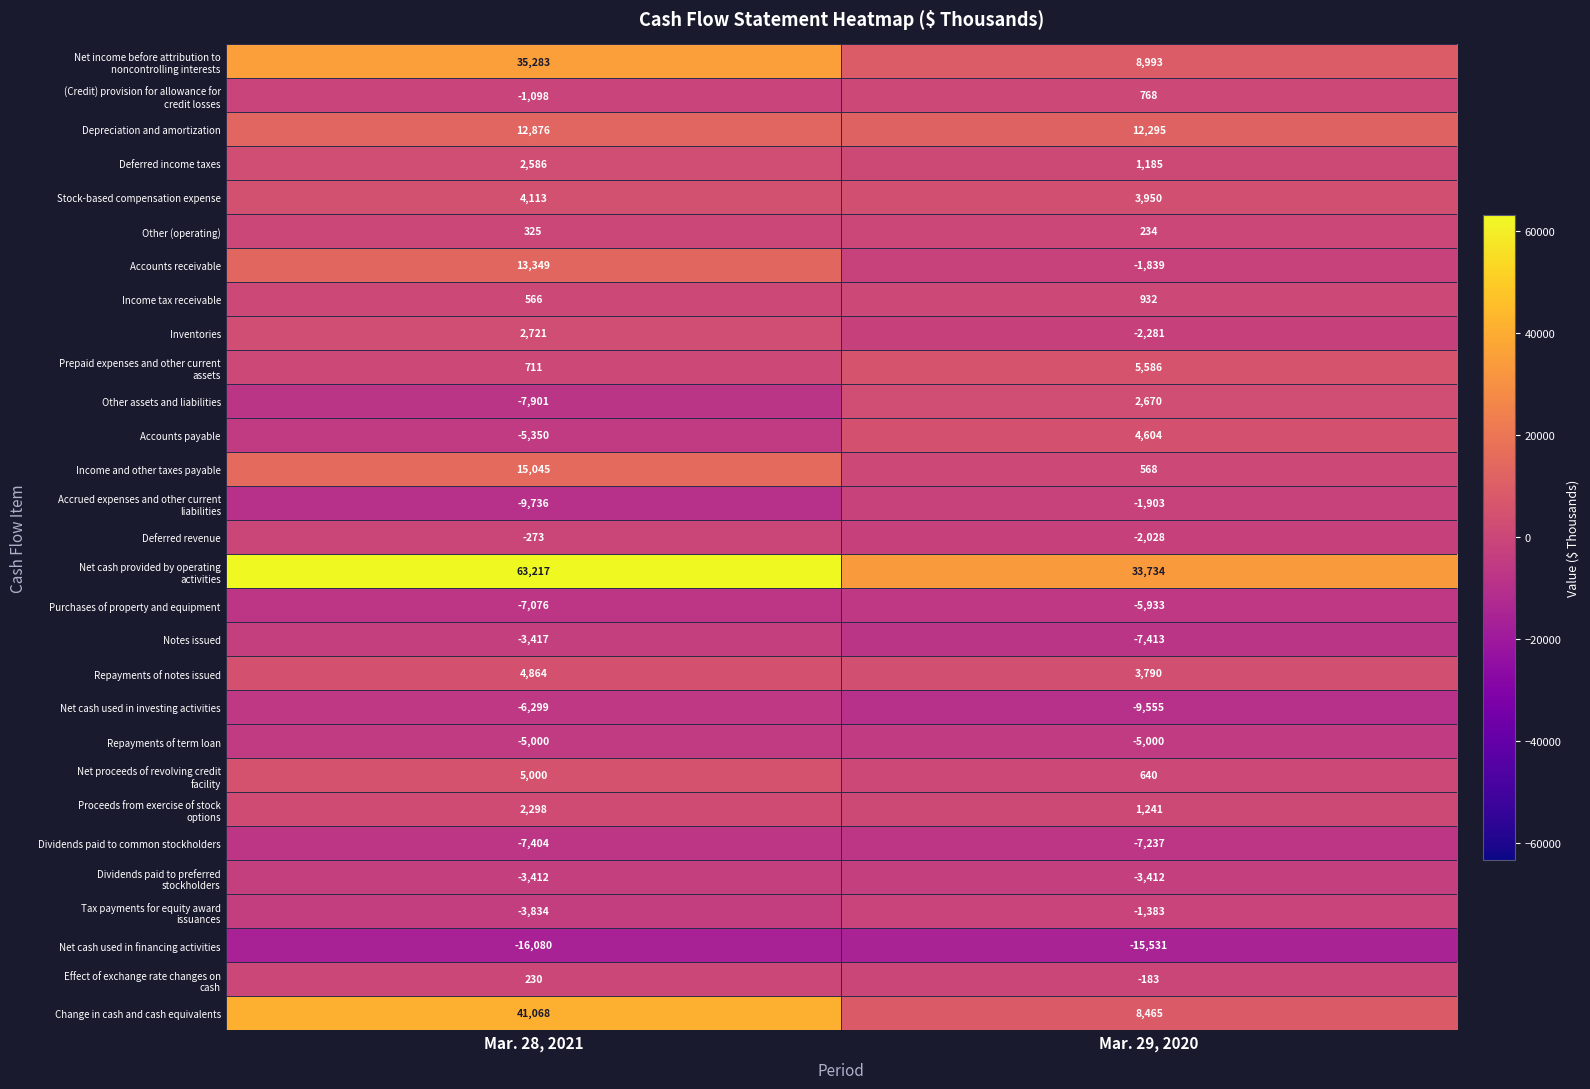

Read the Stock-based compensation expense value at Mar. 29, 2020, to the nearest 50.

3950